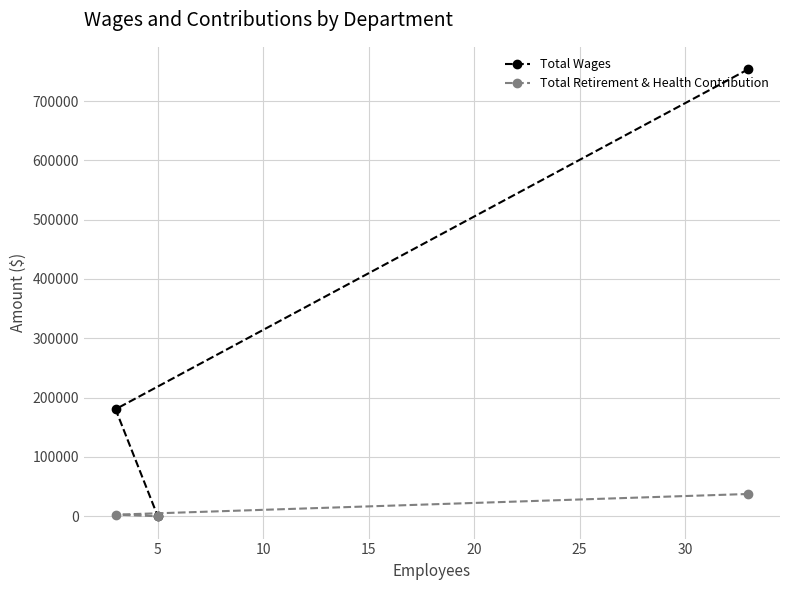

How many lines are shown in the chart?

2